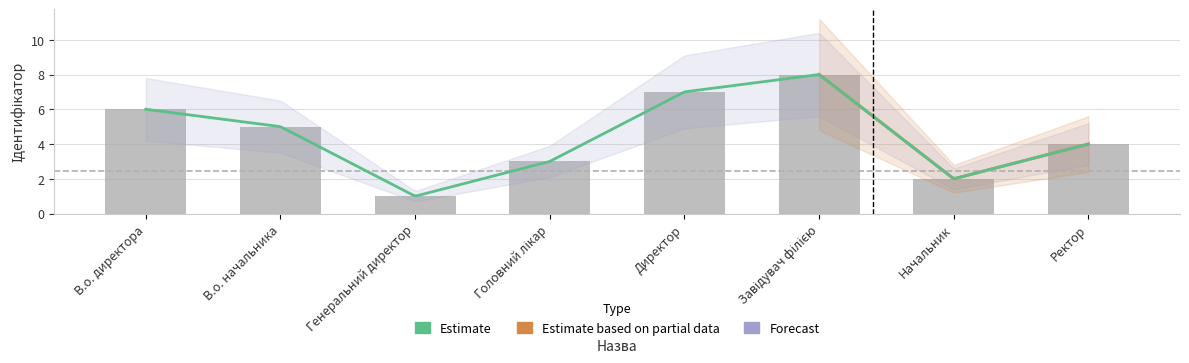

How many data points are less than 5?

4